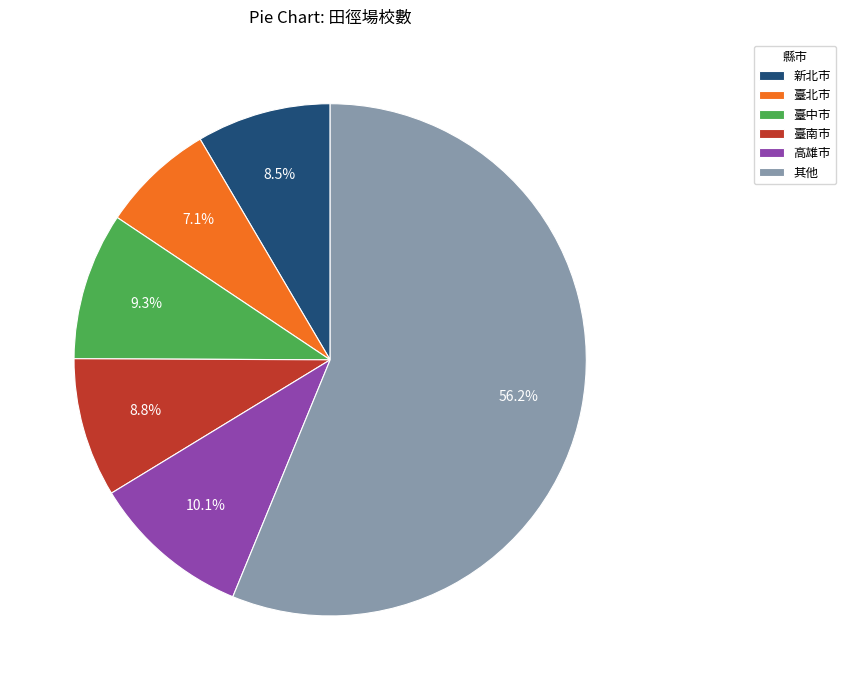

Which category has the biggest portion of the pie?

其他